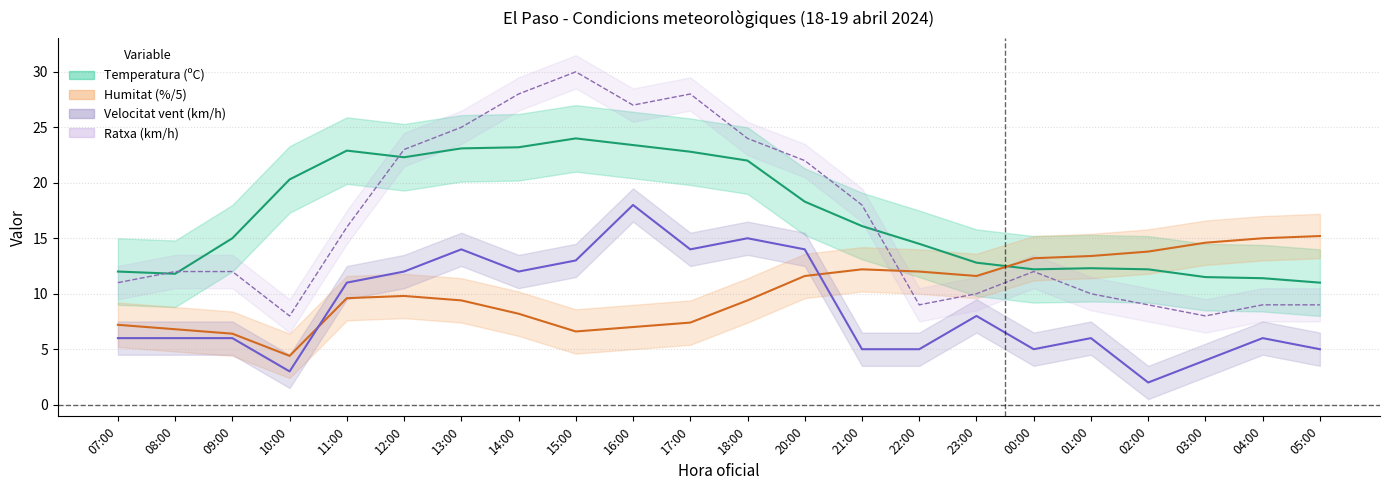

Is it true that Ratxa equals 3.4 at 10:00?

False